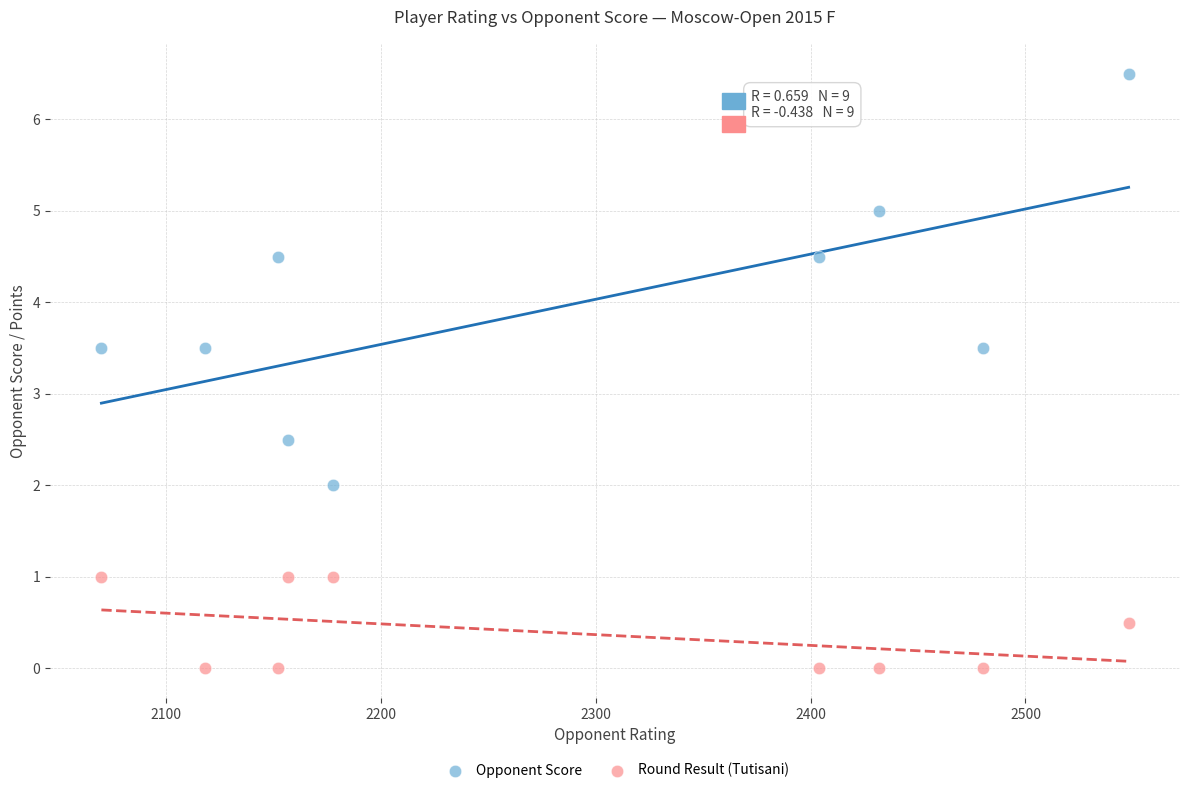

Which series reaches the maximum Y coordinate?

Opponent Score